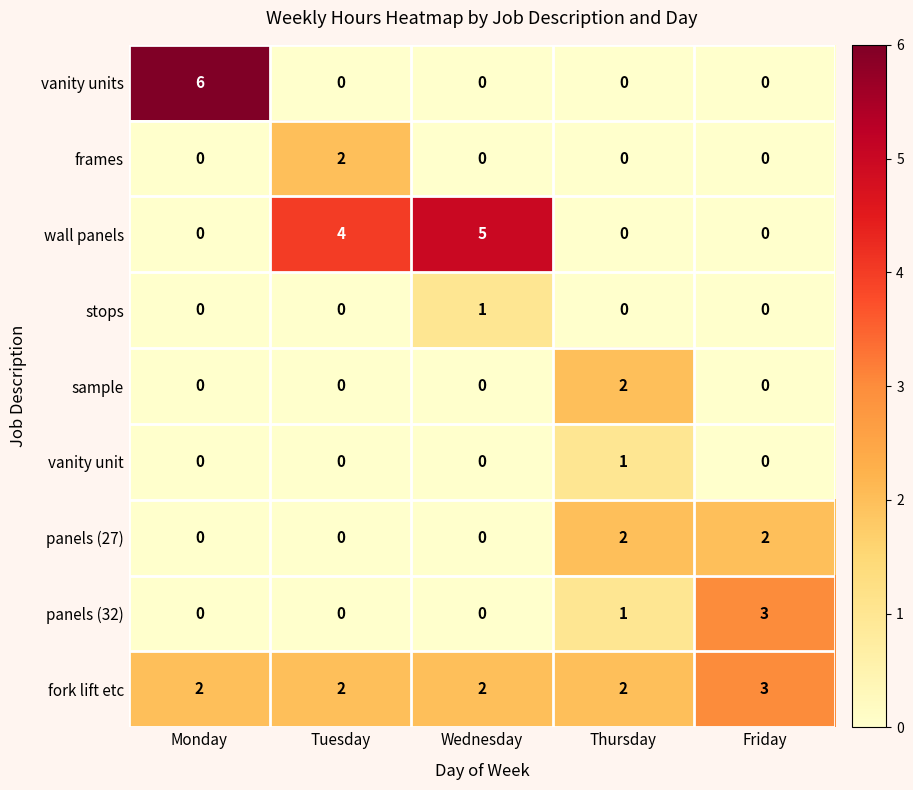

What is the spread (max minus min) of values at Friday?

3